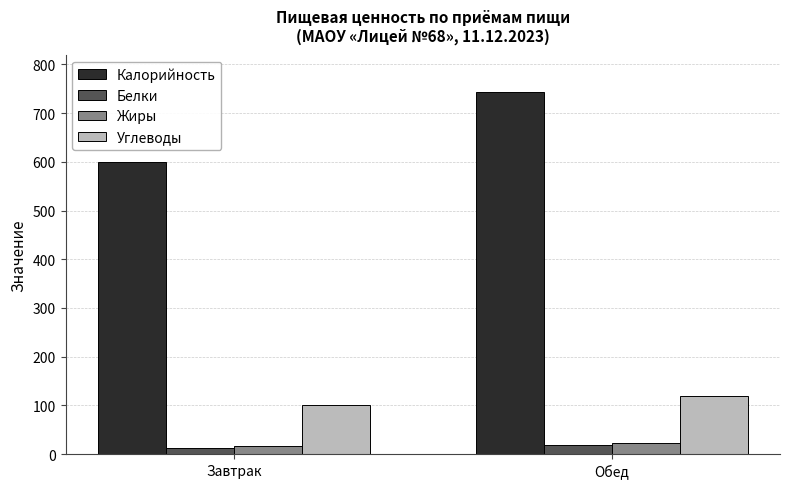

How many data points in Углеводы are above 118?

1